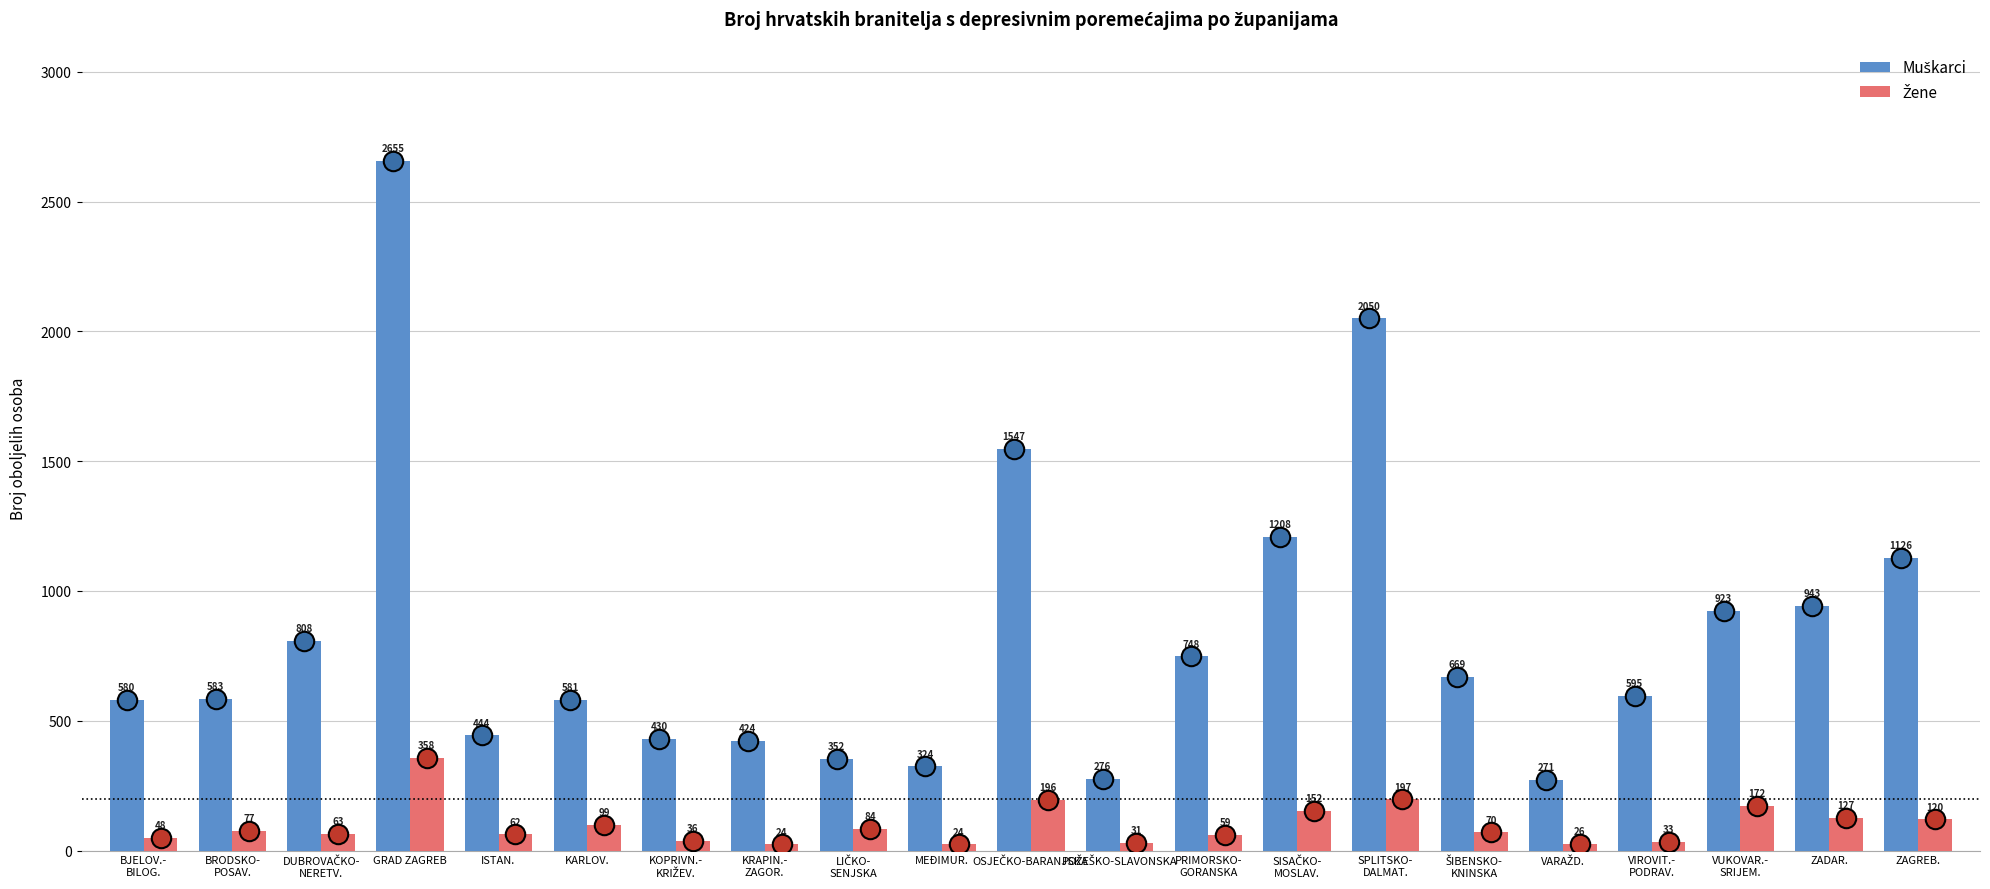

What is the spread (max minus min) of values at ISTAN.?

382